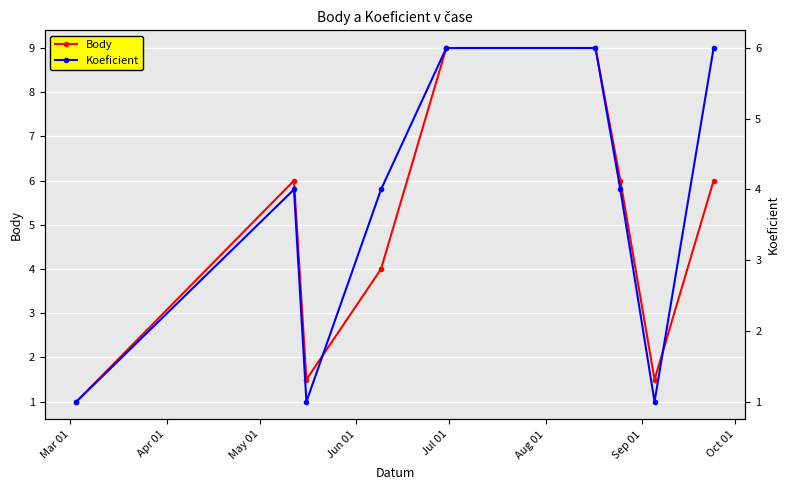

What is the value of the Body point at the 9th from the left?

6.0